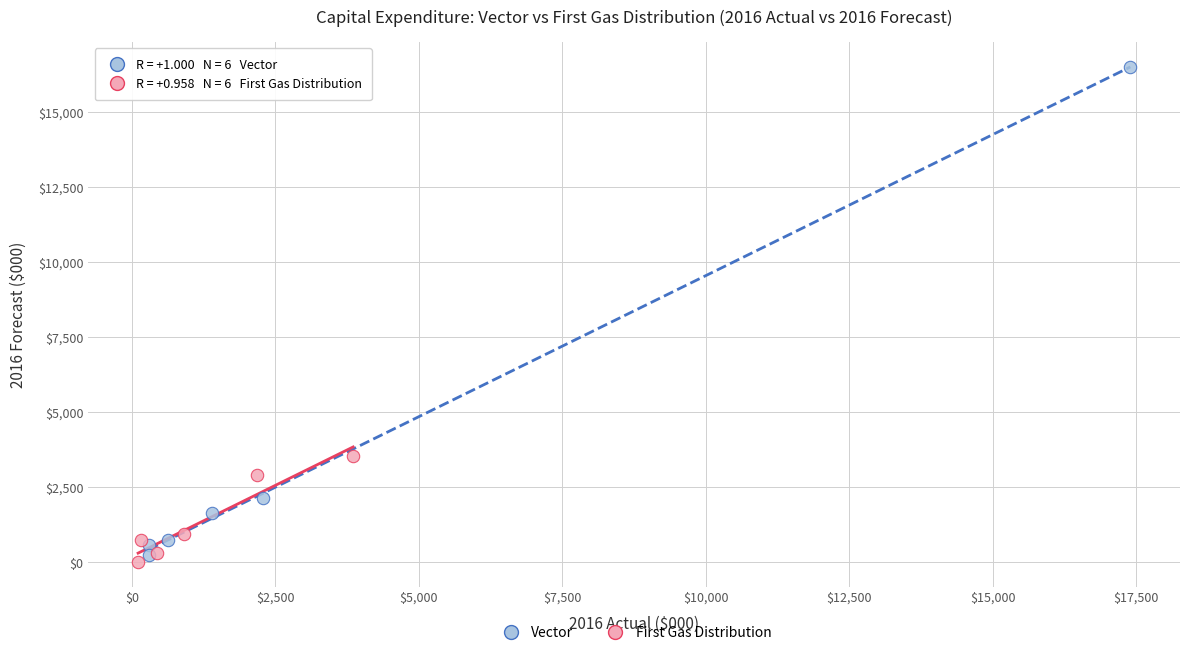

Which series has the largest Y range (max minus min)?

Vector